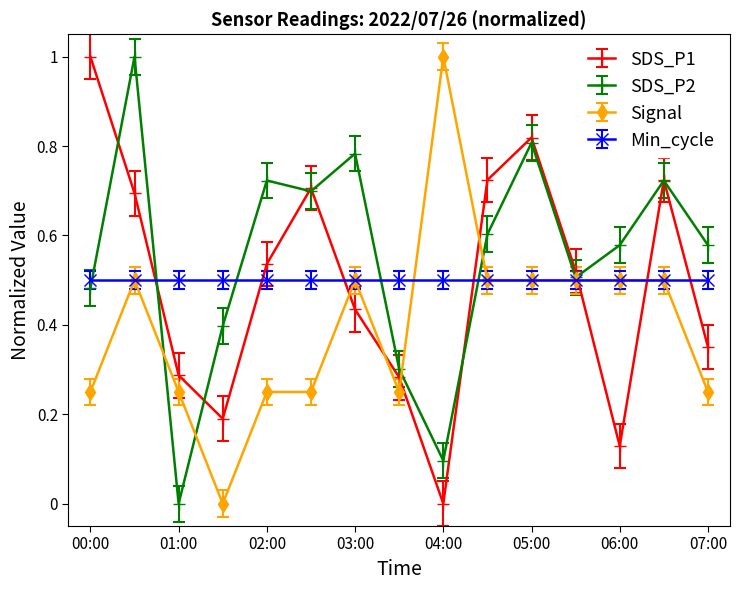

How many interior local valleys does the SDS_P2 series have?

4